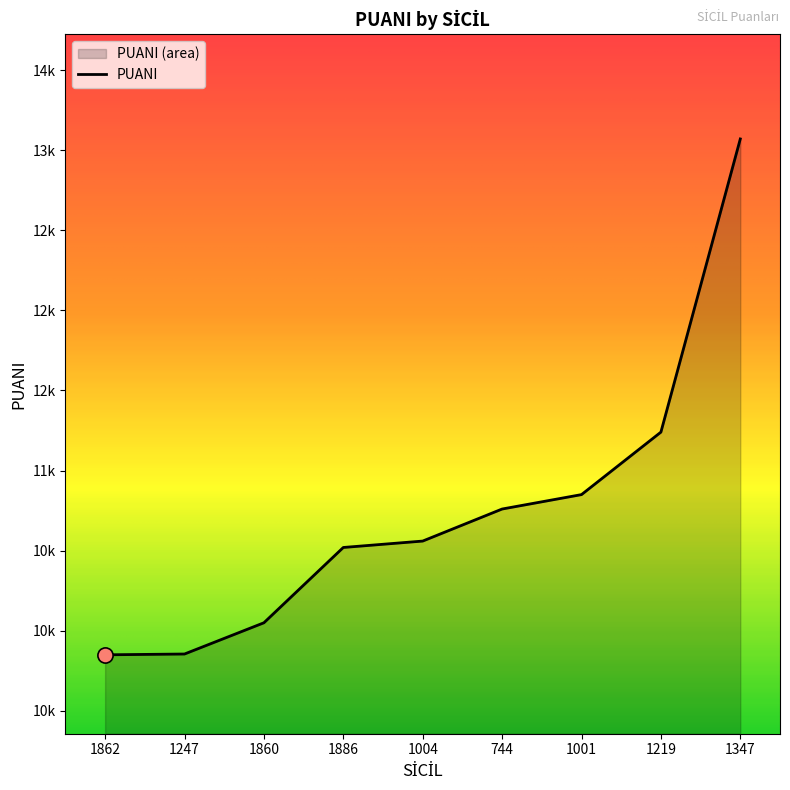

Between 744 and 1347, which is larger?

1347